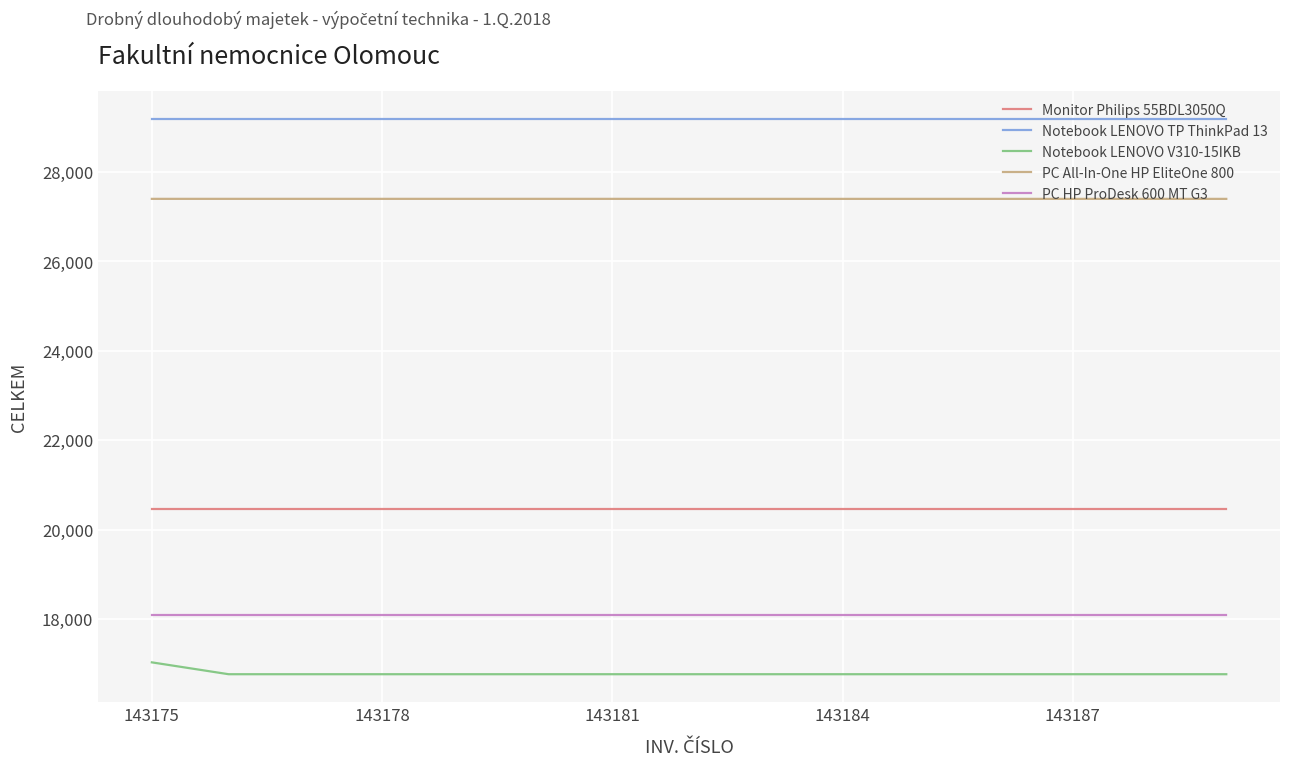

What is the average value of the PC All-In-One HP EliteOne 800 series?

27394.2